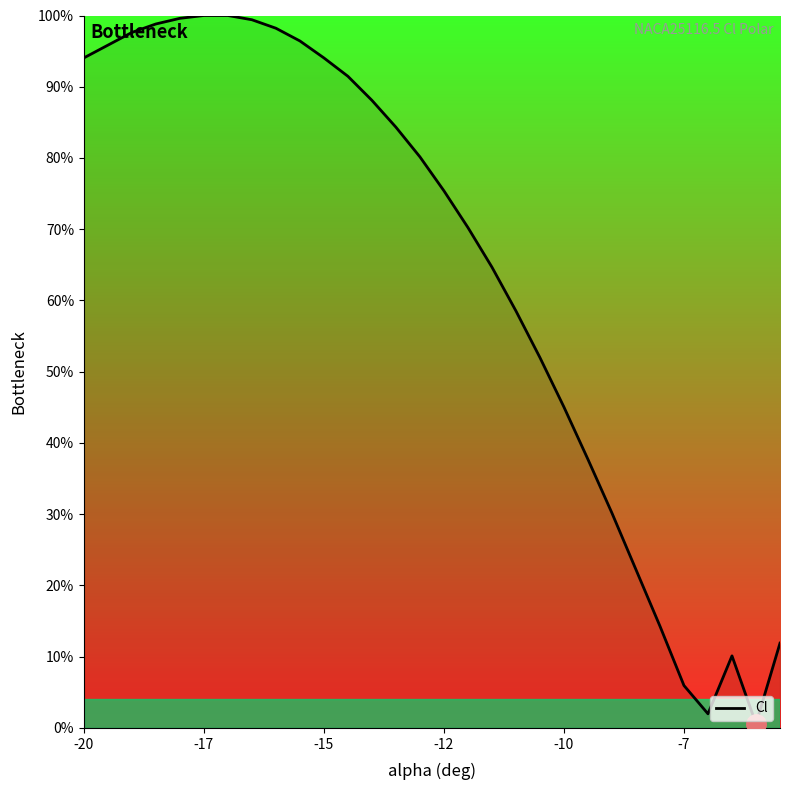

How many distinct data groups are displayed?

1